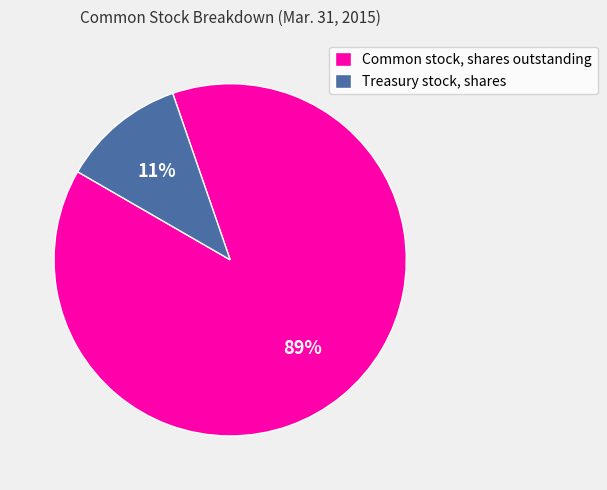

To the nearest percent, what is the average slice percentage?

50%